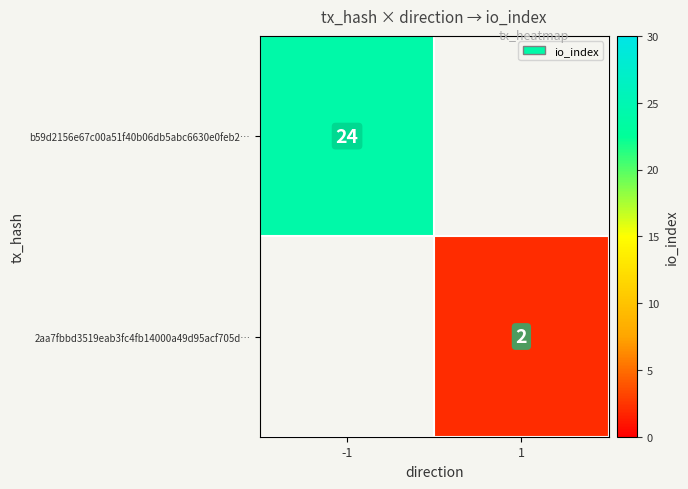

Is the value of 2aa7fbbd3519eab3fc4fb14000a49d95acf705d… at 1 greater than the value of b59d2156e67c00a51f40b06db5abc6630e0feb2… at -1?

No